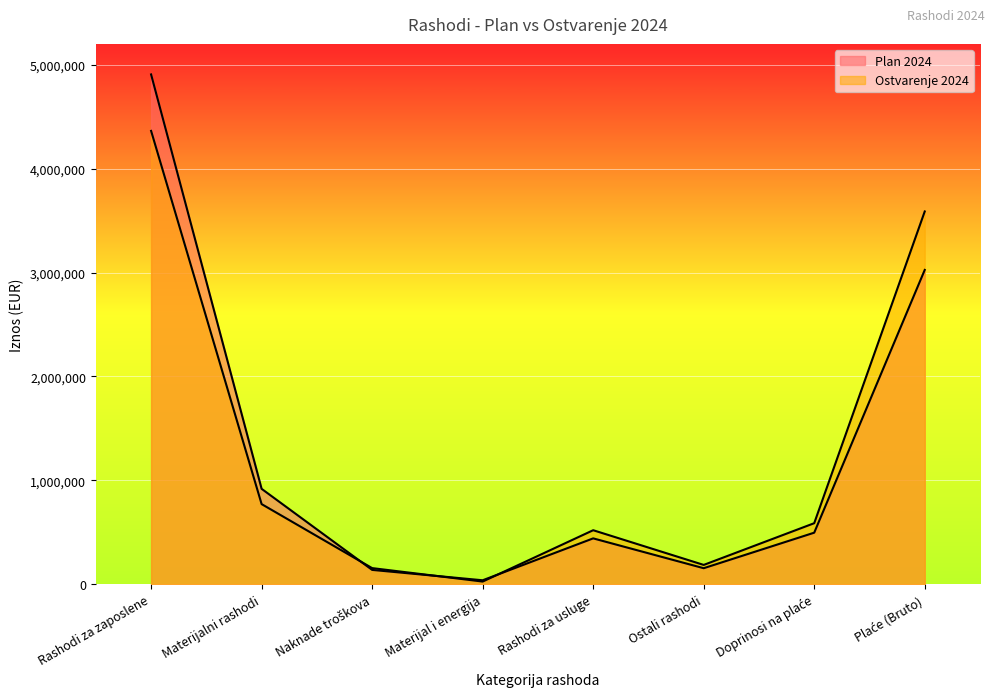

Where does the Plan 2024 series first go above 497076?

Rashodi za zaposlene